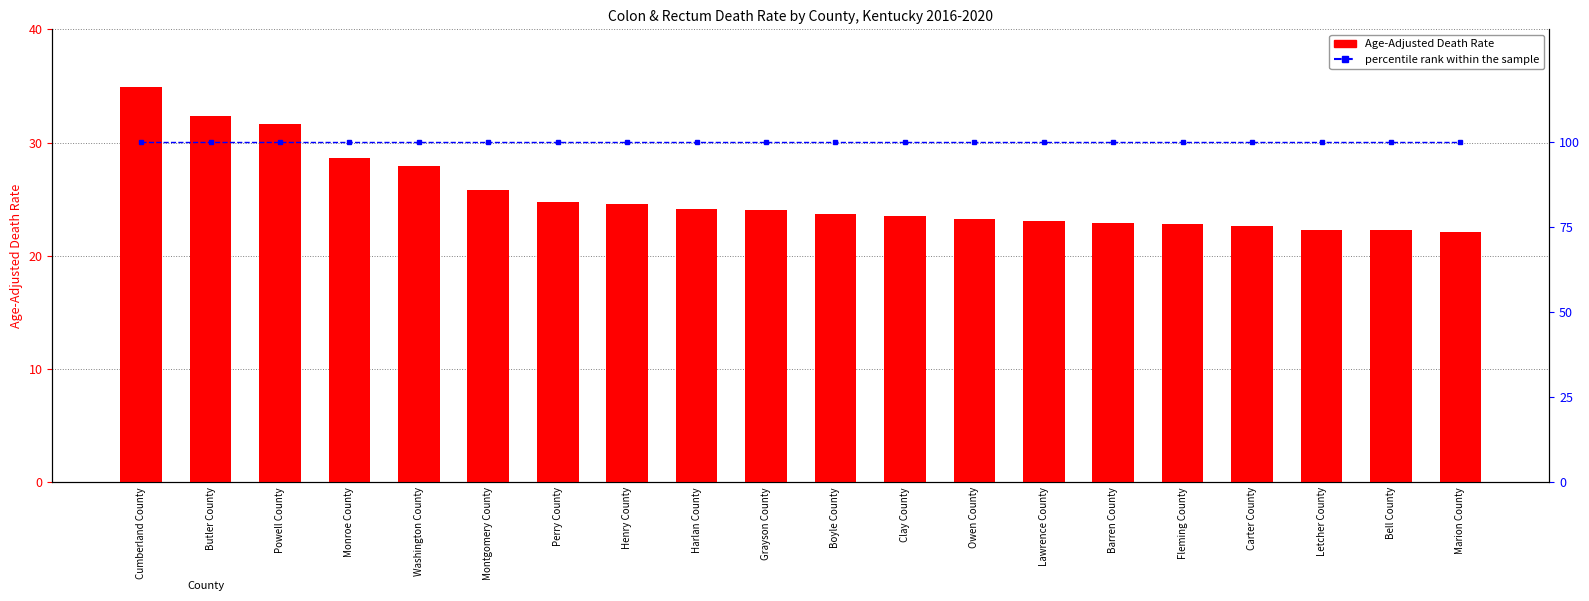

Where is percentile rank within the sample nearest to the value 100?

Cumberland County